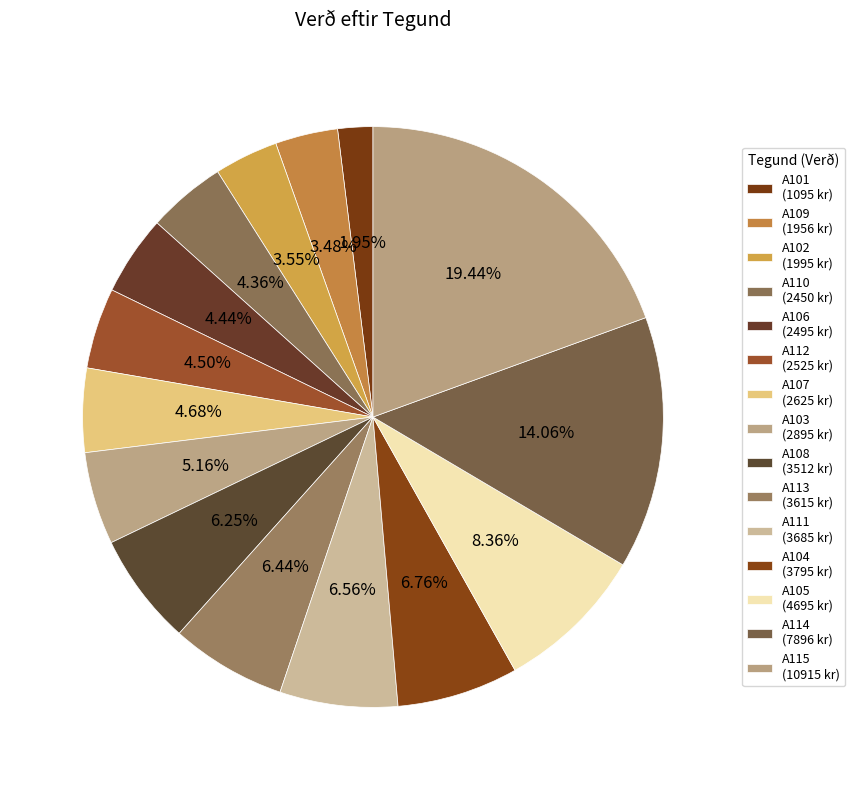

What is the change in value from A110 to A106?

+45